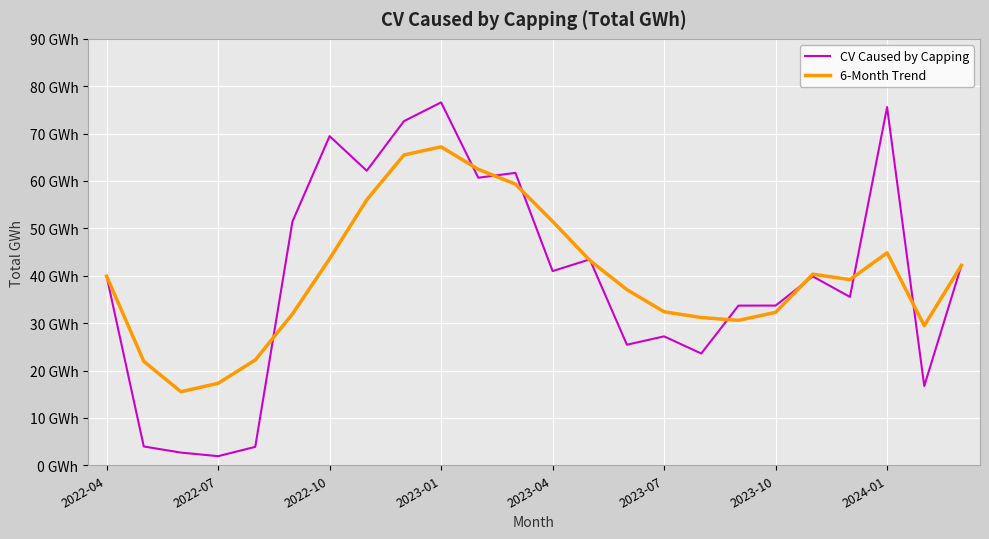

What are all the series names shown in the legend?

CV Caused by Capping, 6-Month Trend